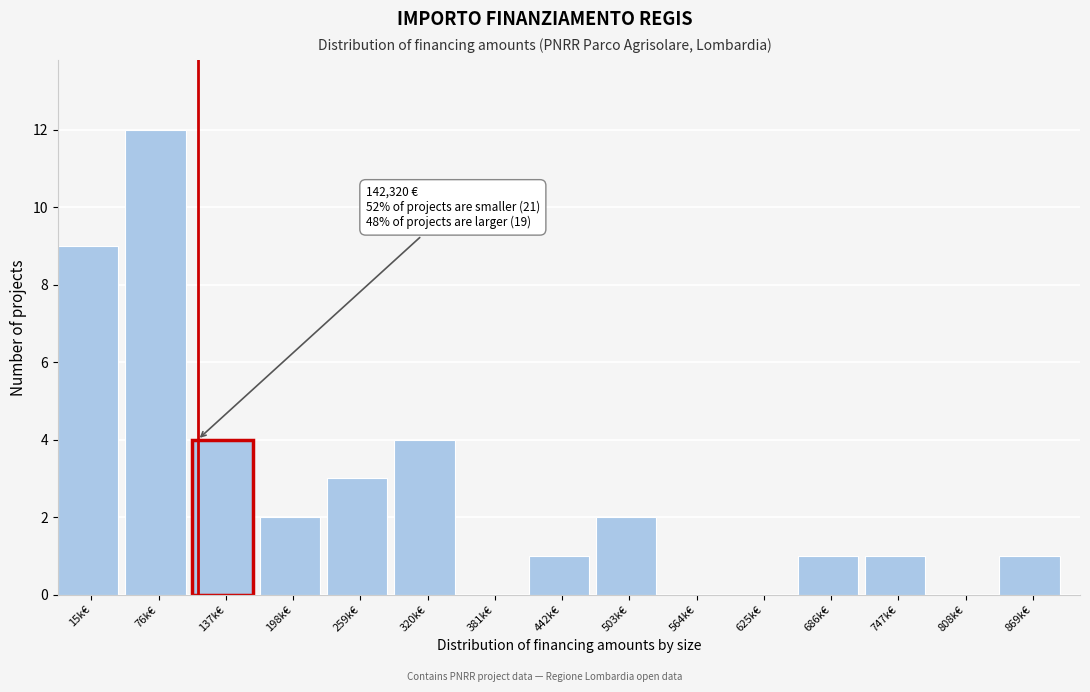

Reading right to left, list all the values displayed in this chart.

869k€=1	808k€=0	747k€=1	686k€=1	625k€=0	564k€=0	503k€=2	442k€=1	381k€=0	320k€=4	259k€=3	198k€=2	137k€=4	76k€=12	15k€=9